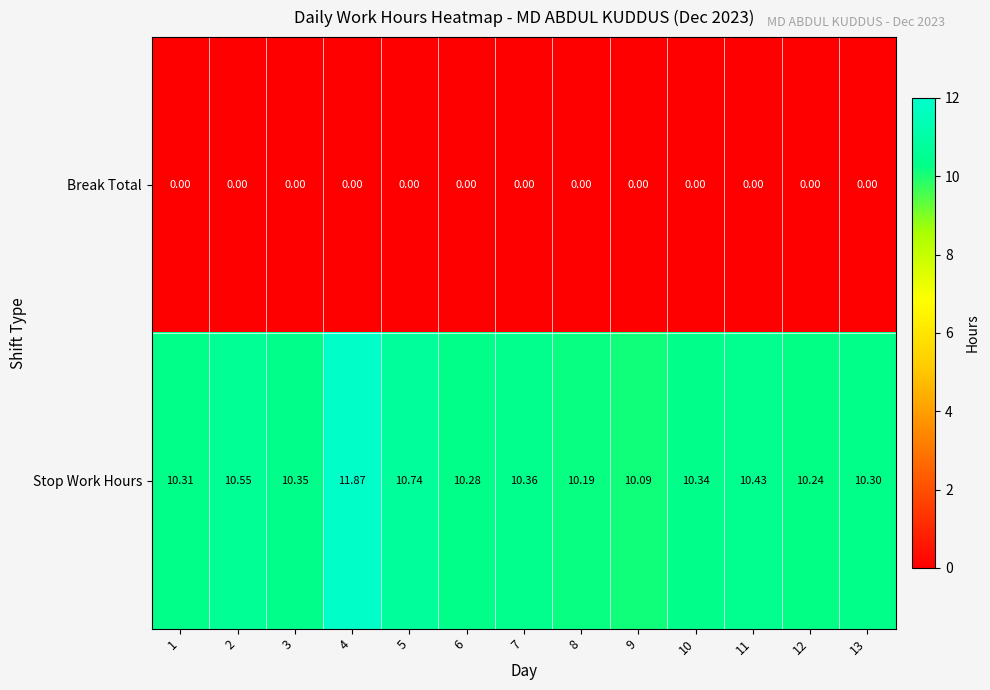

Which series has the largest total across all categories?

Stop Work Hours